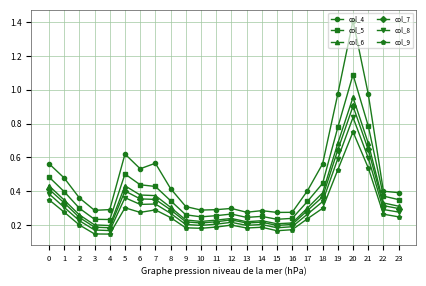

True or false: col_4 has a value of 0.3 at 4.

True